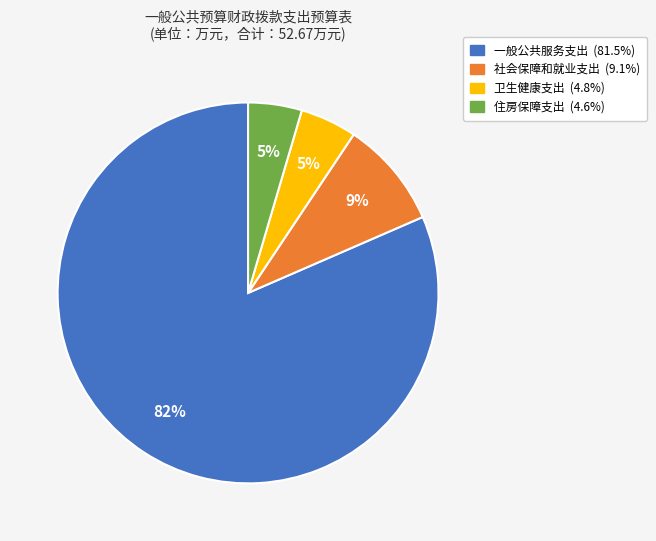

To the nearest percent, what is the combined percentage of 一般公共服务支出 and 住房保障支出?

86%